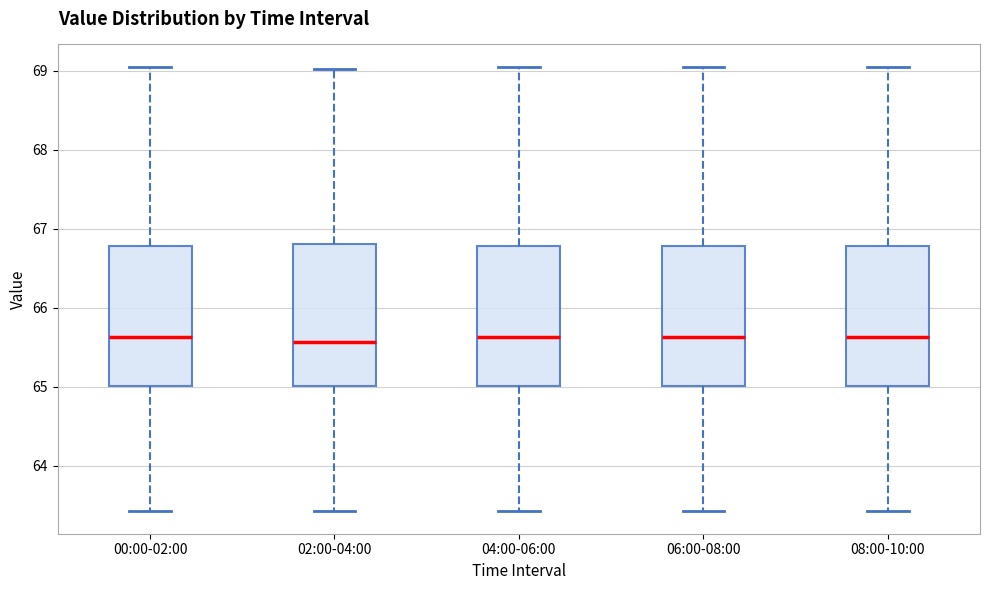

Reading left to right, transcribe this box plot: for each box, give where its median line is, the range the box spans, and where its two whiskers end, as read against the y-axis. The values are not printed on the chart, so give them approximately, as read against the axis.

00:00-02:00: median 65.6, box 65.0 to 66.8, whiskers 63.4 to 69.1
02:00-04:00: median 65.6, box 65.0 to 66.8, whiskers 63.4 to 69.0
04:00-06:00: median 65.6, box 65.0 to 66.8, whiskers 63.4 to 69.1
06:00-08:00: median 65.6, box 65.0 to 66.8, whiskers 63.4 to 69.1
08:00-10:00: median 65.6, box 65.0 to 66.8, whiskers 63.4 to 69.1